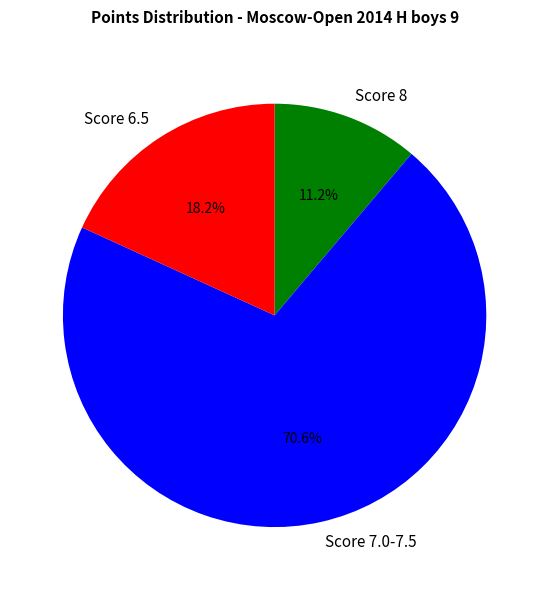

Is Score 8 the majority of the pie?

No